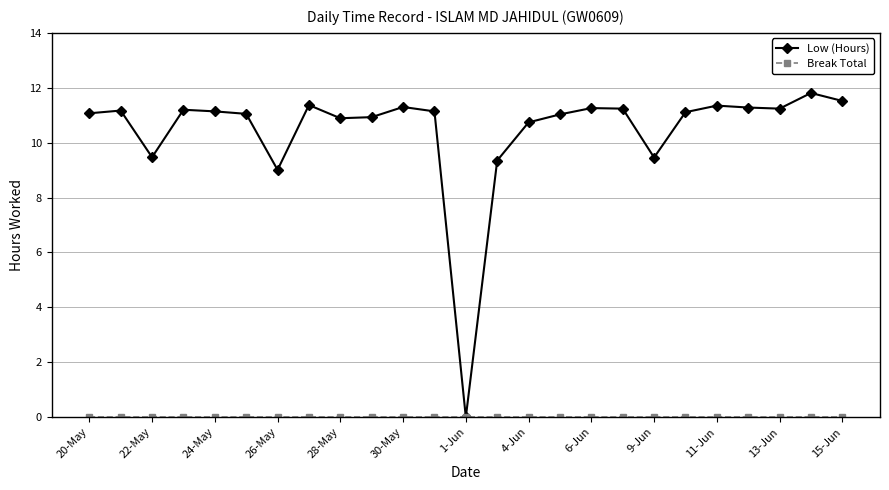

How many lines are shown in the chart?

2